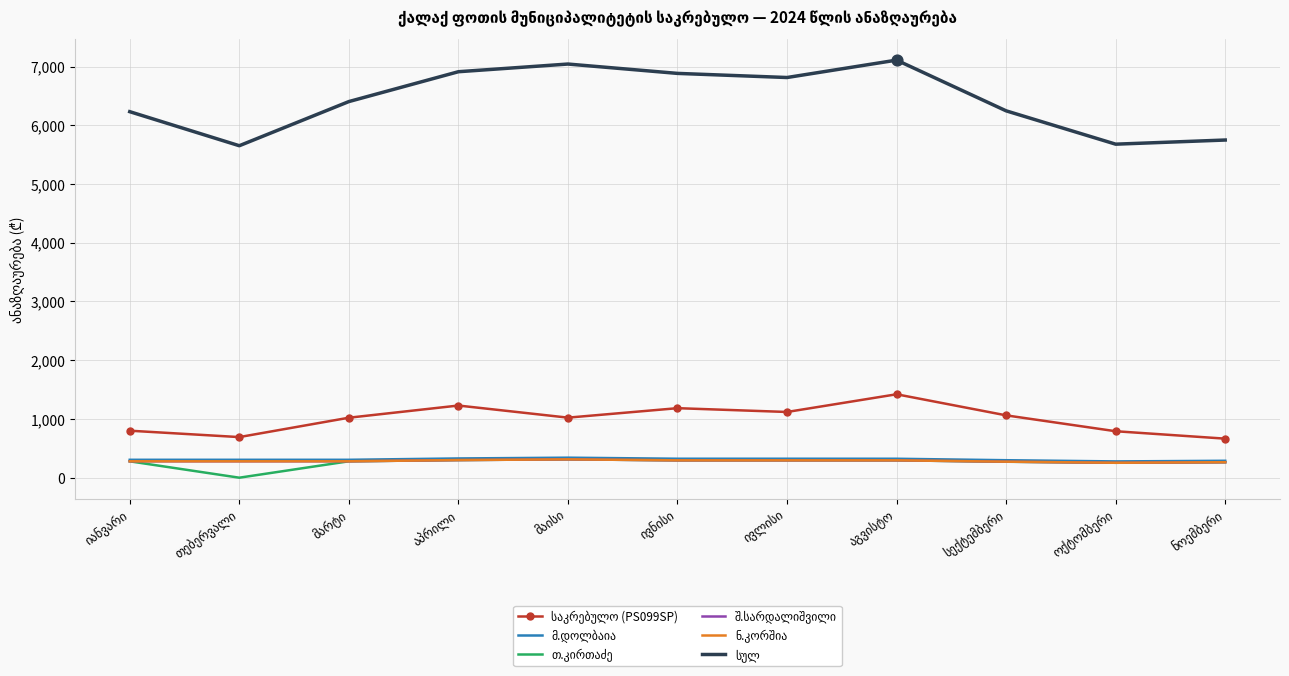

What is the maximum value shown in the chart?

7109.1